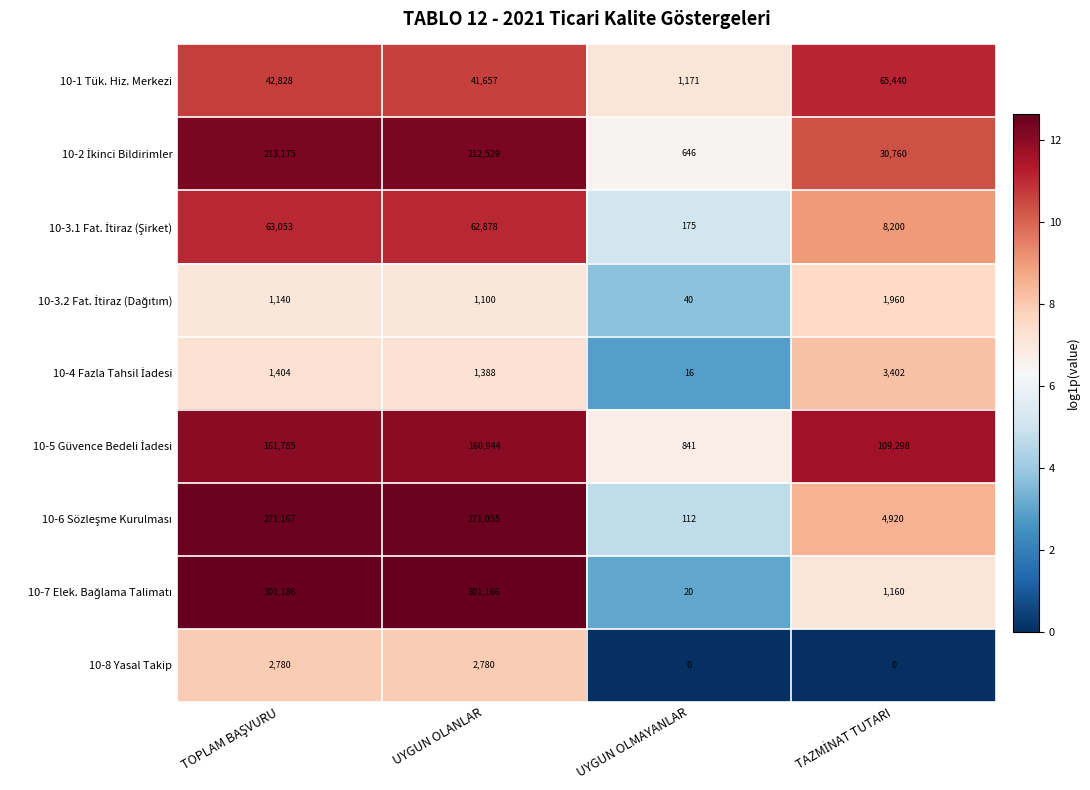

The value of 10-8 Yasal Takip at UYGUN OLMAYANLAR is 0. True or false?

True